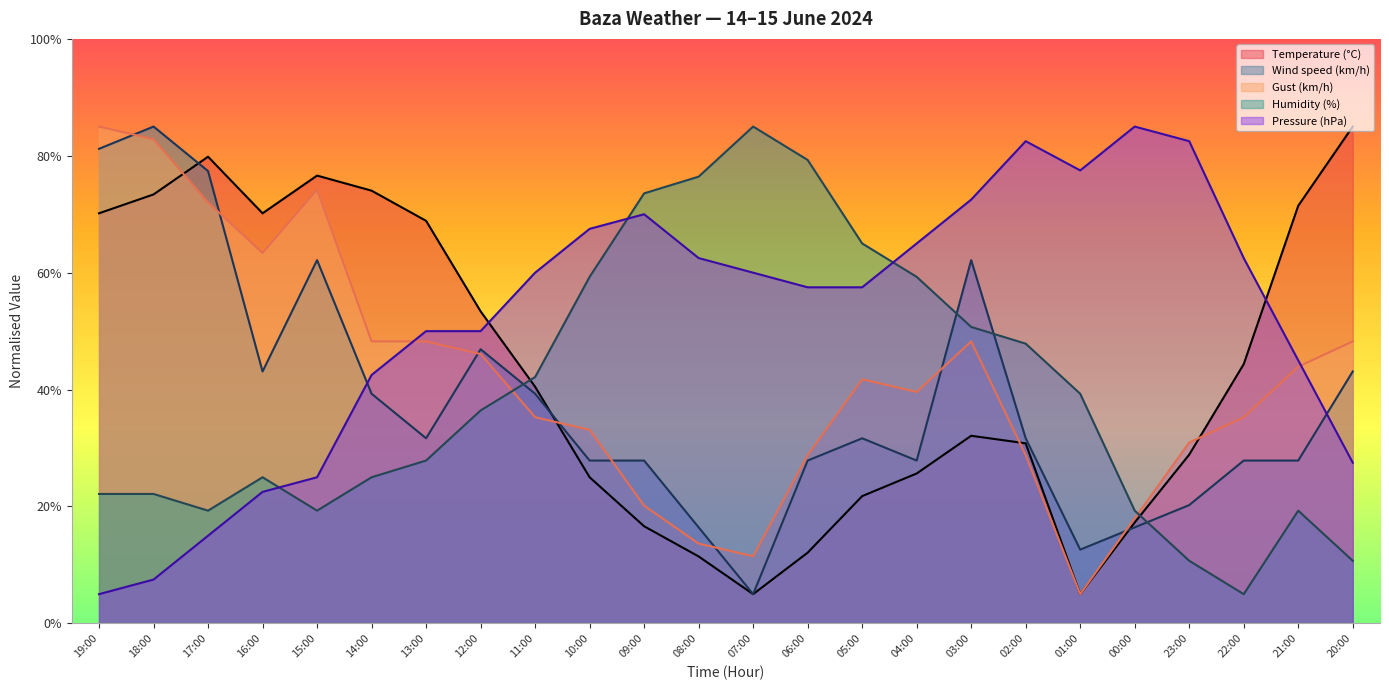

What is the maximum value shown in the chart?

85.0